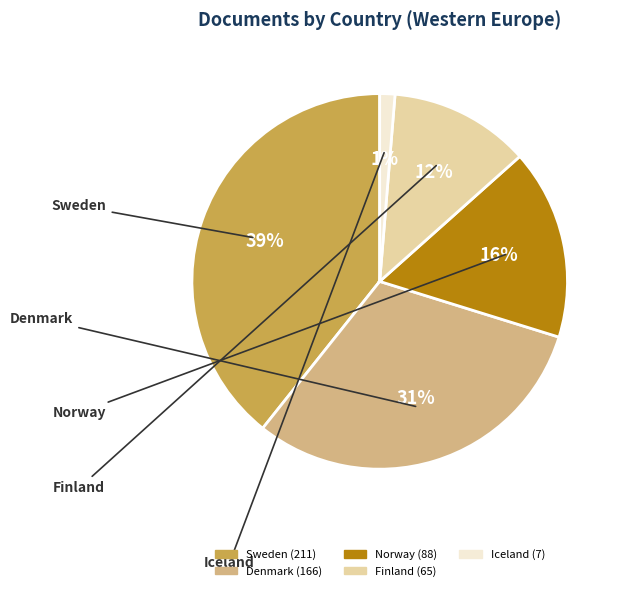

True or false: Iceland accounts for 11% of the total.

False